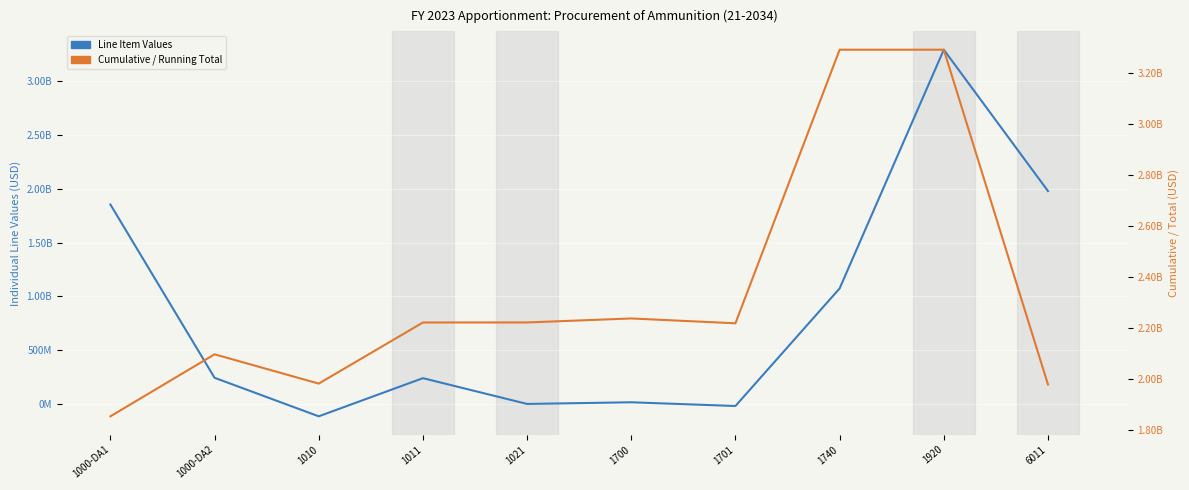

What is the maximum value shown in the chart?

3292945021